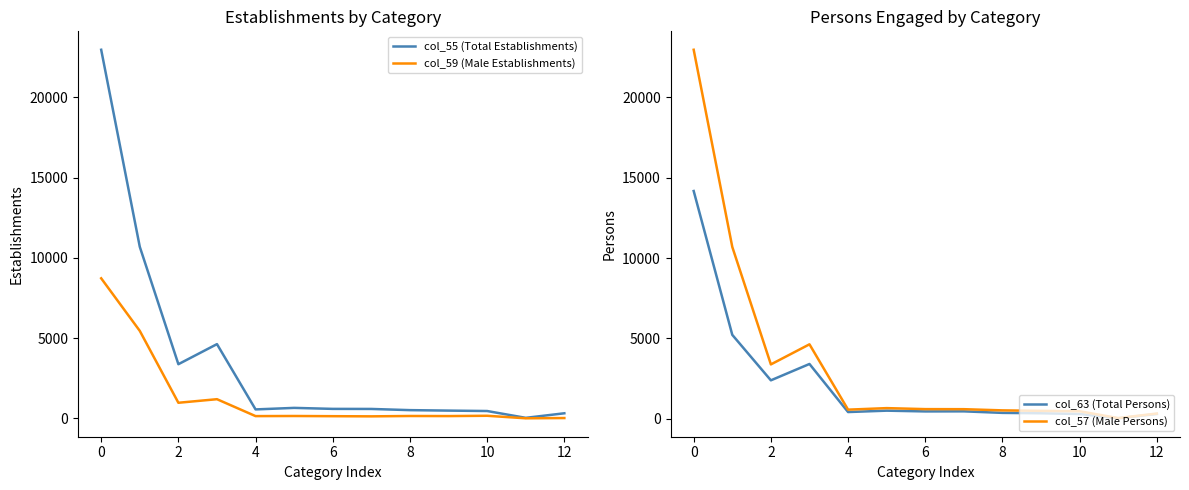

Count the number of categories in the chart.

13